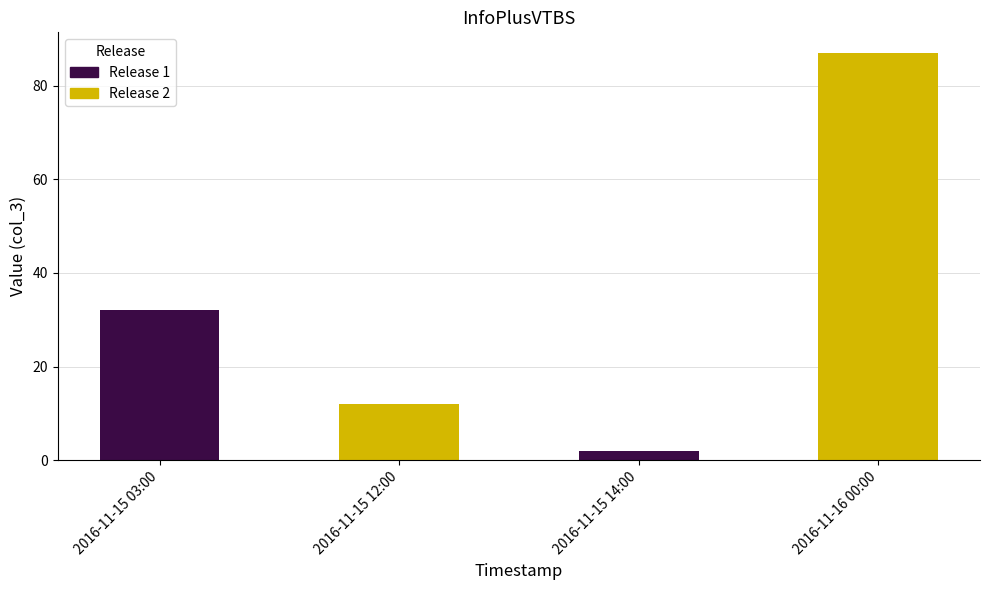

How many bars are there in total?

4